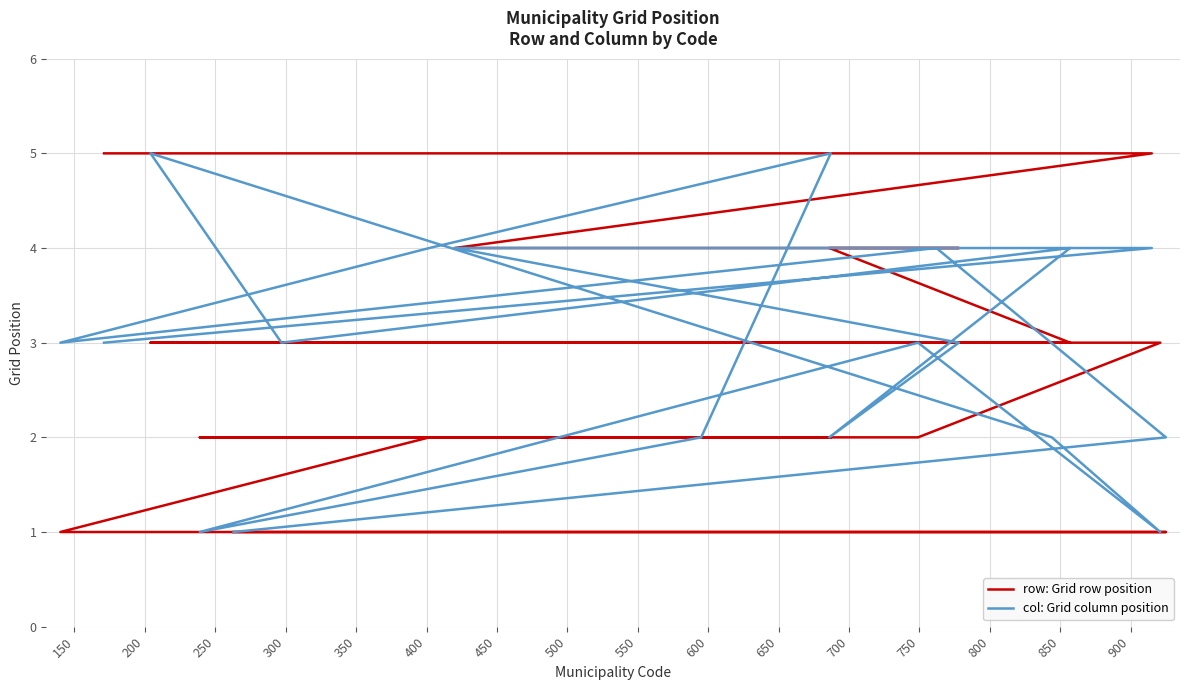

Where do col: Grid column position and row: Grid row position first cross each other?

450 and 500